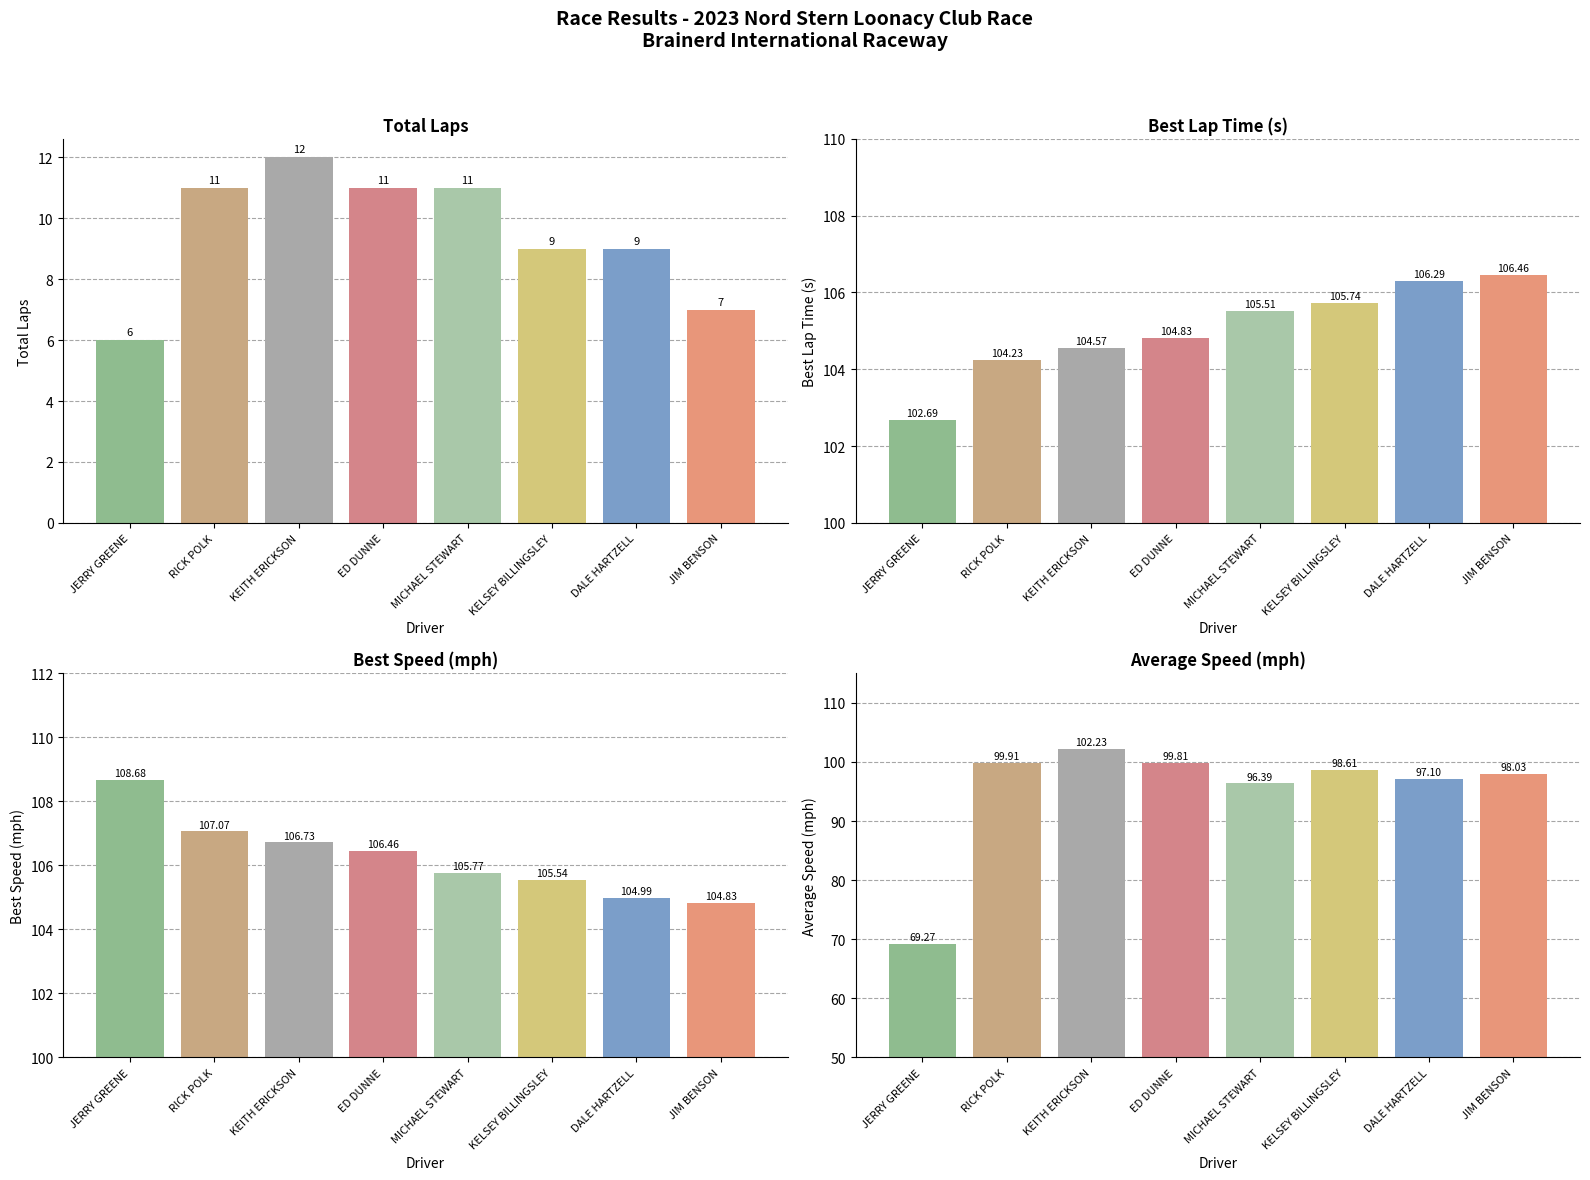

True or false: Total Laps has a value of 11.0 at MICHAEL STEWART.

True